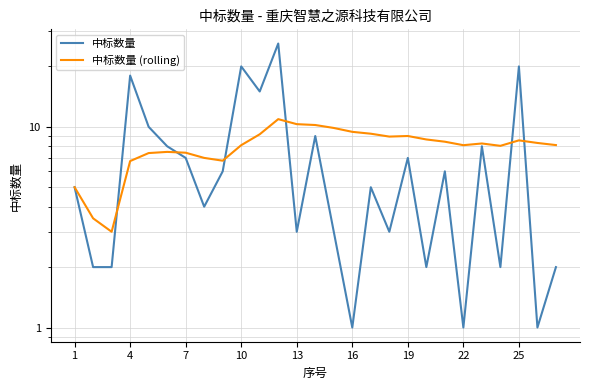

True or false: 中标数量 (rolling) and 中标数量 intersect in this chart.

True